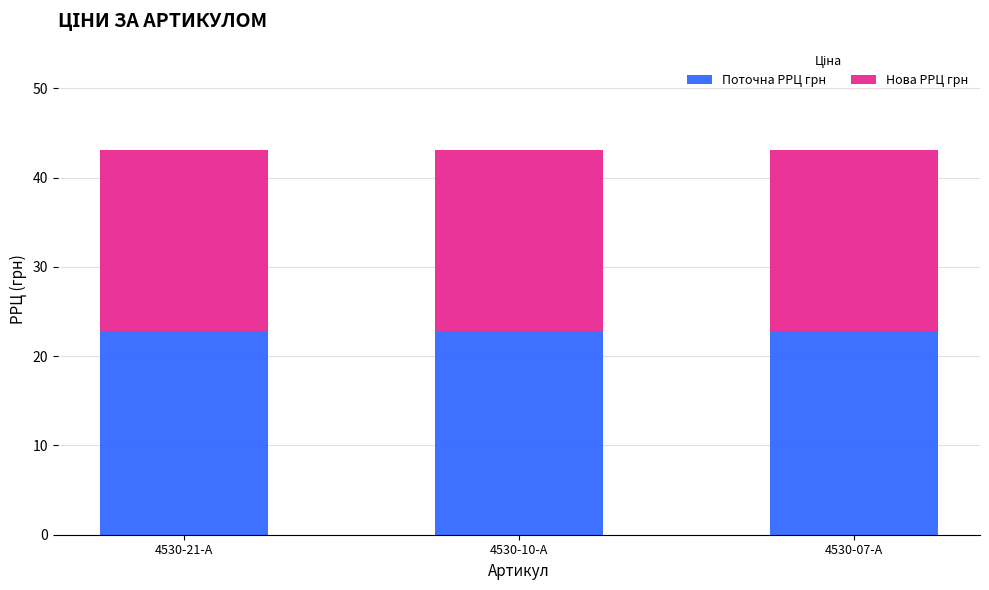

What is the total value across all series at 4530-10-A?

43.1